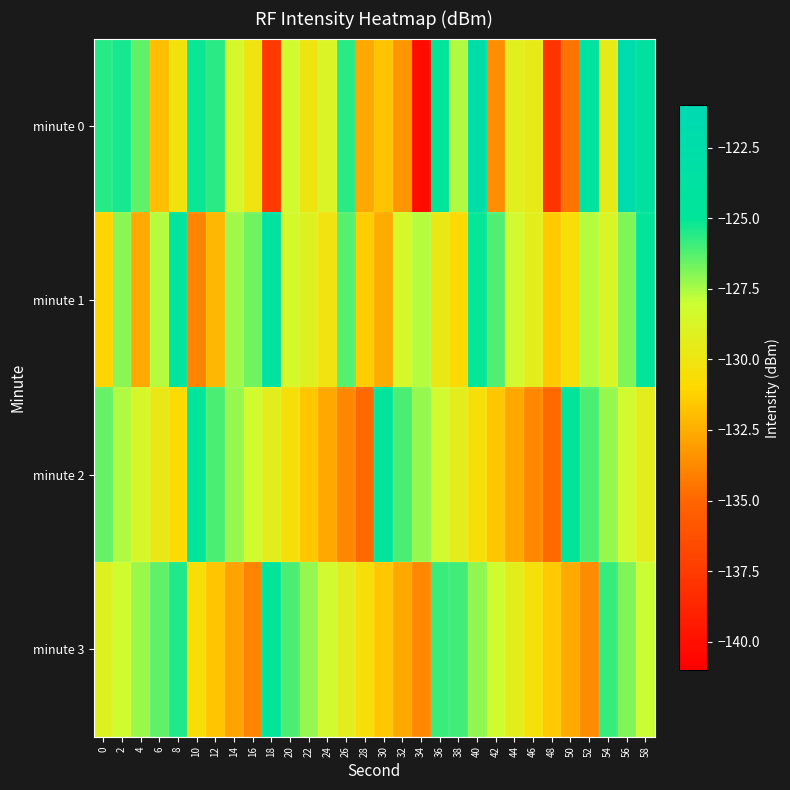

Reading left to right, transcribe all the data shown in this chart.

minute 0: 0=-125.5	2=-125.3	4=-126.4	6=-131.9	8=-130.2	10=-125.1	12=-125.7	14=-128.5	16=-130.1	18=-137.6	20=-128.3	22=-130.0	24=-128.7	26=-125.7	28=-132.7	30=-131.7	32=-133.3	34=-140.3	36=-125.0	38=-127.6	40=-122.9	42=-133.5	44=-129.3	46=-129.7	48=-137.9	50=-134.5	52=-124.0	54=-129.5	56=-122.0	58=-123.9
minute 1: 0=-131.2	2=-127.0	4=-132.6	6=-127.7	8=-124.7	10=-133.9	12=-132.1	14=-127.4	16=-126.6	18=-124.0	20=-128.5	22=-129.1	24=-130.2	26=-126.3	28=-131.4	30=-132.5	32=-128.6	34=-127.7	36=-129.8	38=-130.9	40=-125.1	42=-126.2	44=-128.3	46=-129.4	48=-131.5	50=-130.6	52=-127.7	54=-128.8	56=-126.9	58=-125.0
minute 2: 0=-126.5	2=-127.6	4=-128.7	6=-129.8	8=-130.9	10=-125.0	12=-126.1	14=-127.2	16=-128.3	18=-129.4	20=-130.5	22=-131.6	24=-132.7	26=-133.8	28=-134.9	30=-125.0	32=-126.1	34=-127.2	36=-128.3	38=-129.4	40=-130.5	42=-131.6	44=-132.7	46=-133.8	48=-134.9	50=-125.0	52=-126.1	54=-127.2	56=-128.3	58=-129.4
minute 3: 0=-129.1	2=-128.2	4=-127.3	6=-126.4	8=-125.5	10=-130.6	12=-131.7	14=-132.8	16=-133.9	18=-125.0	20=-126.1	22=-127.2	24=-128.3	26=-129.4	28=-130.5	30=-131.6	32=-132.7	34=-133.8	36=-125.9	38=-126.0	40=-127.1	42=-128.2	44=-129.3	46=-130.4	48=-131.5	50=-132.6	52=-133.7	54=-125.8	56=-126.9	58=-128.0